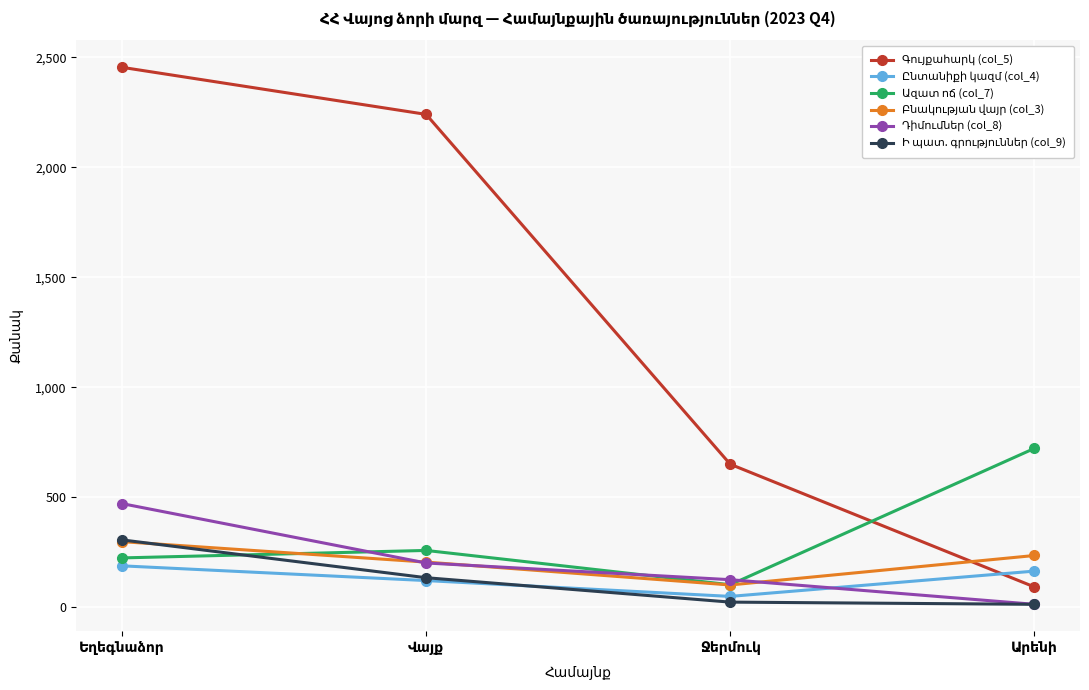

How many lines are shown in the chart?

6